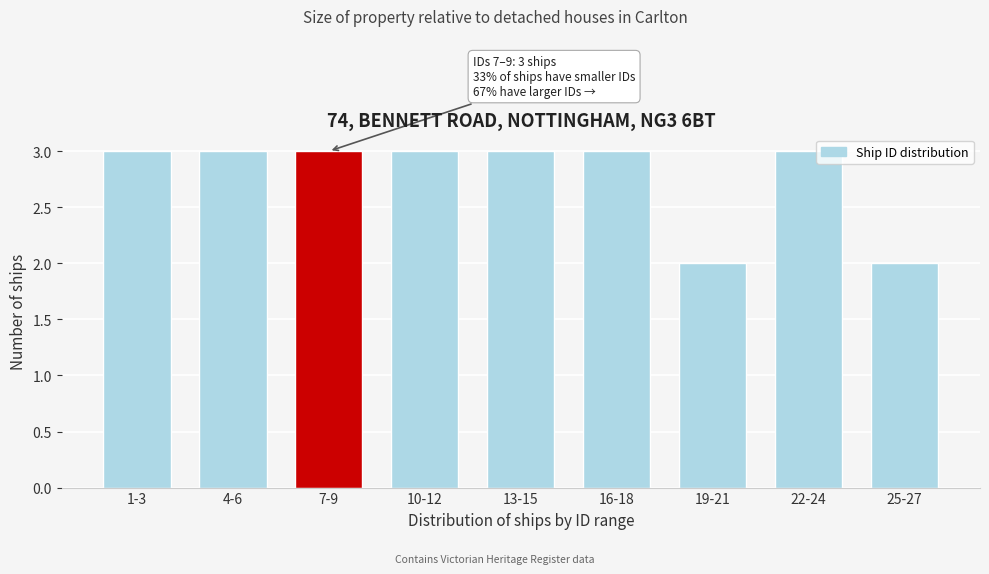

Reading left to right, extract all data points from this chart.

1-3=3	4-6=3	7-9=3	10-12=3	13-15=3	16-18=3	19-21=2	22-24=3	25-27=2